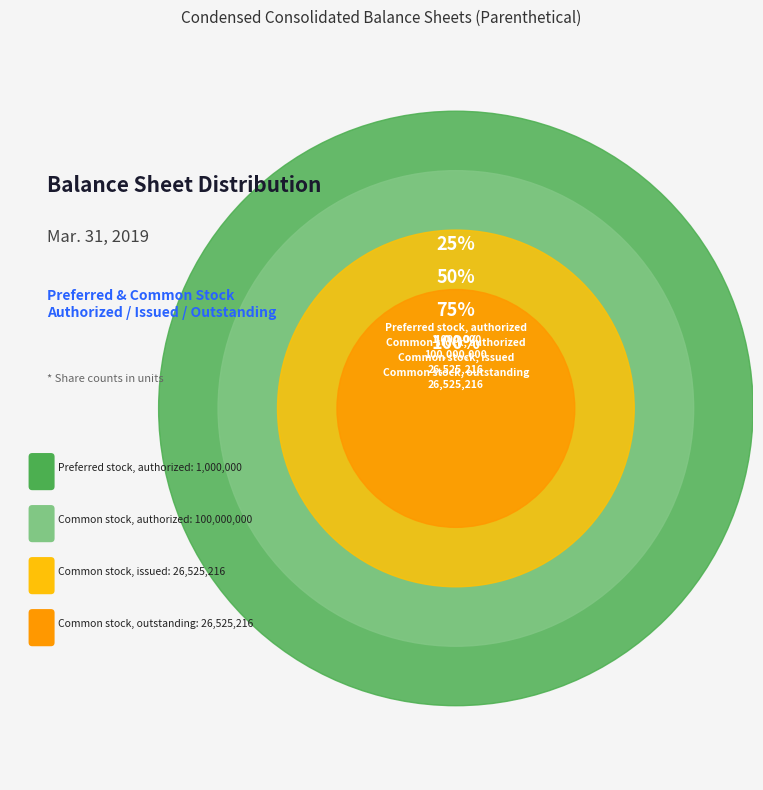

To the nearest percent, what is the difference between the largest and smallest slice percentages?

64%